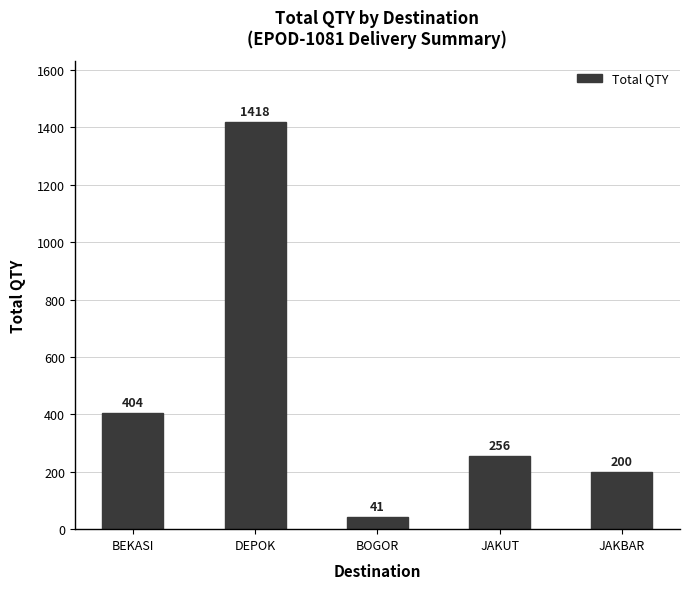

Are the bars horizontal?

No